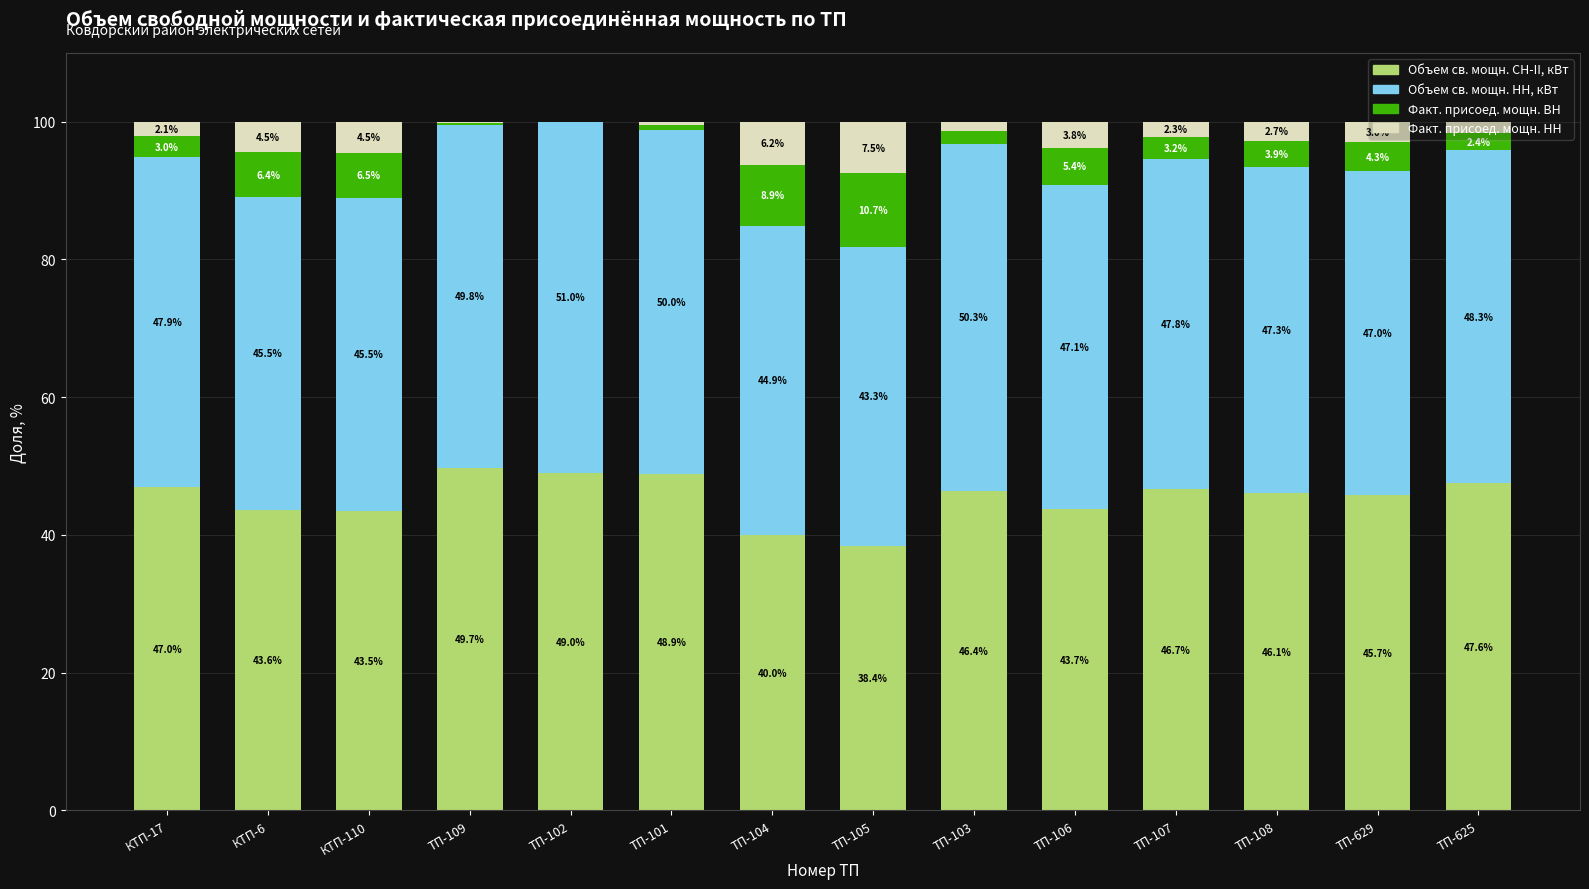

What is the maximum value for Объем св. мощн. СН-II, кВт?

49.7